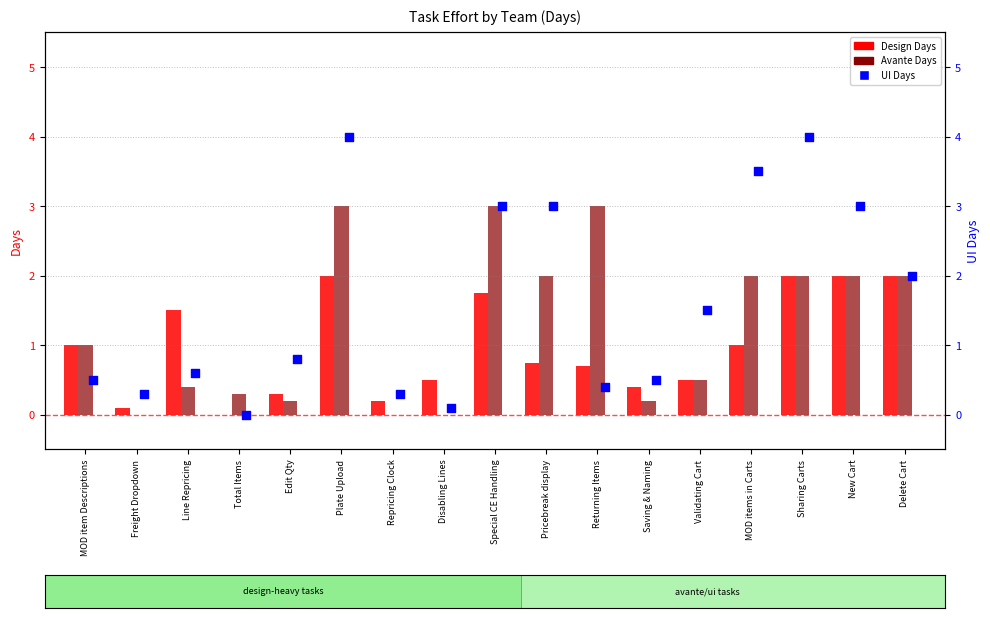

Which series reaches the minimum Y coordinate?

Design Days